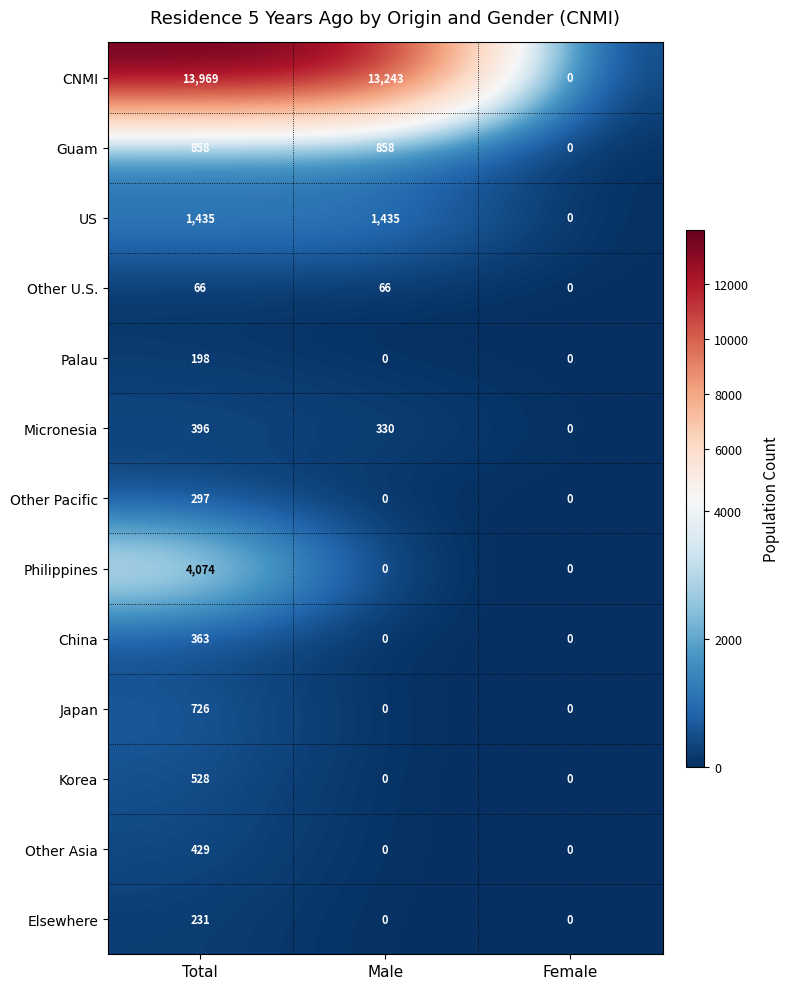

What is the sum of the Other U.S. values at Female and Total?

66